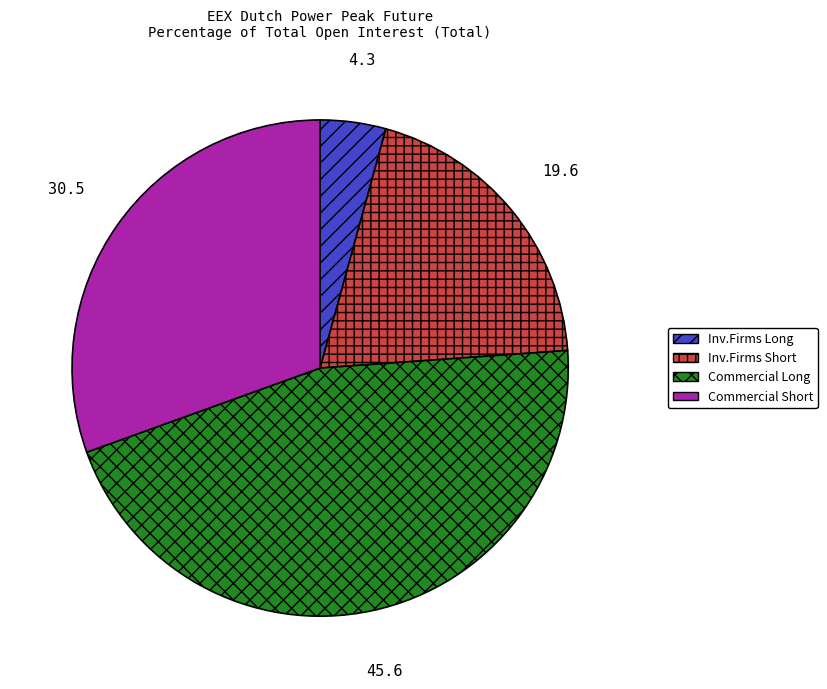

How many segments does this pie chart have?

4